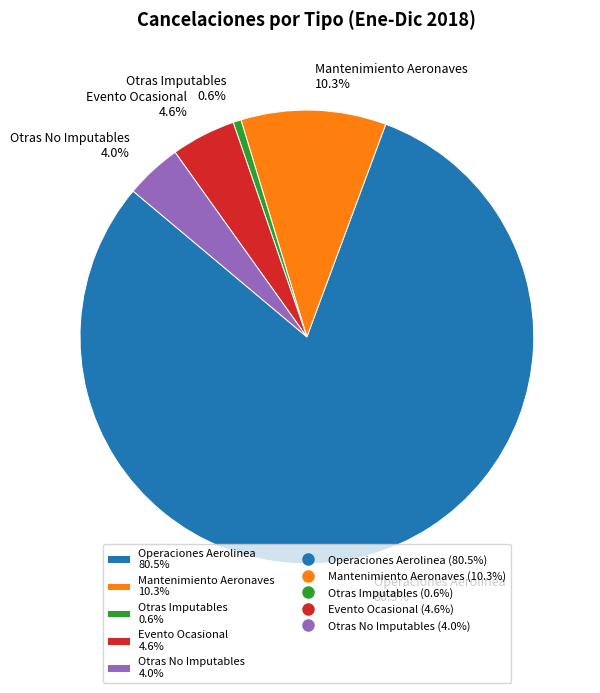

To the nearest percent, what is the average slice percentage?

20%